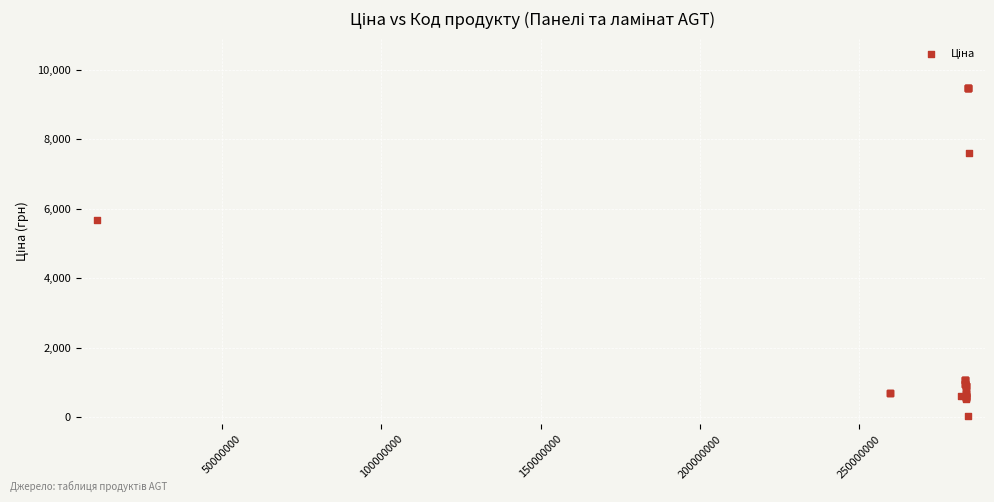

What Y value in the scatter plot is closest to 4756?

5673.8